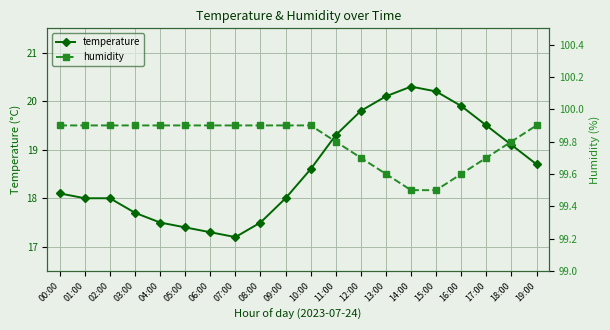

At how many categories does at least one series exceed 76?

20